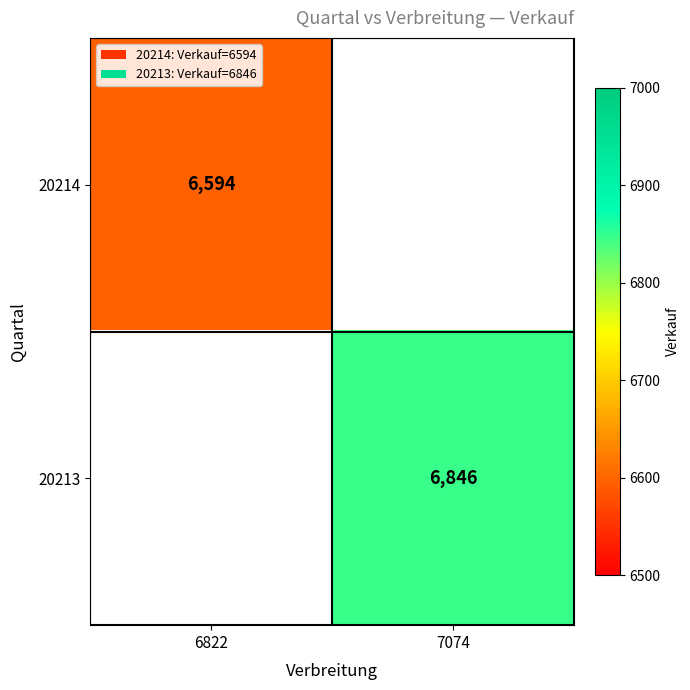

True or false: 20214 has a value of 11299 at 6822.

False